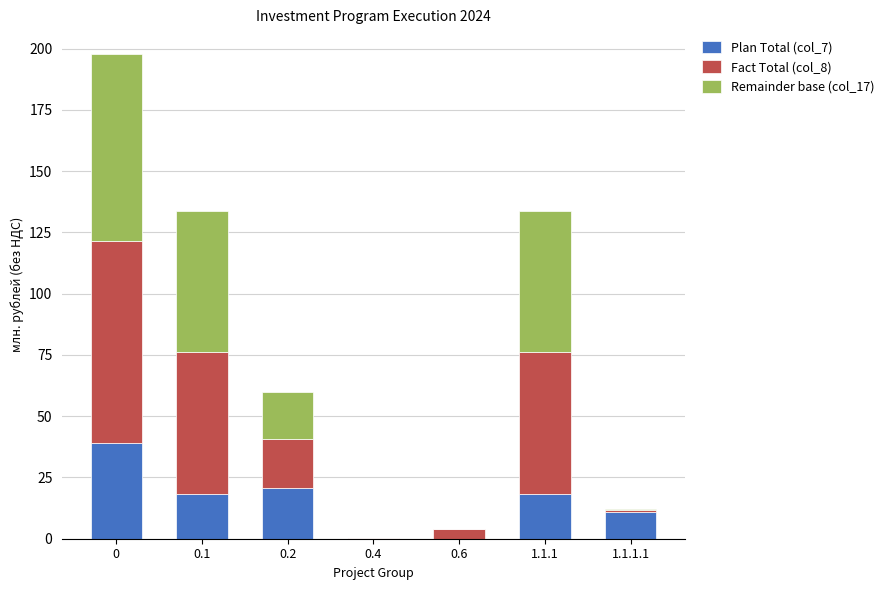

The value of Plan Total (col_7) at 0.4 is 19.9. True or false?

False